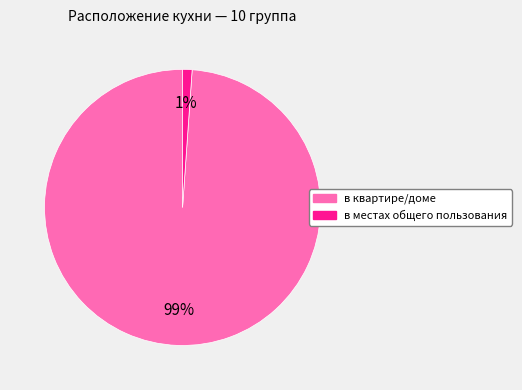

To the nearest percent, what is the difference between the в местах общего пользования and в квартире/доме slice percentages?

98%